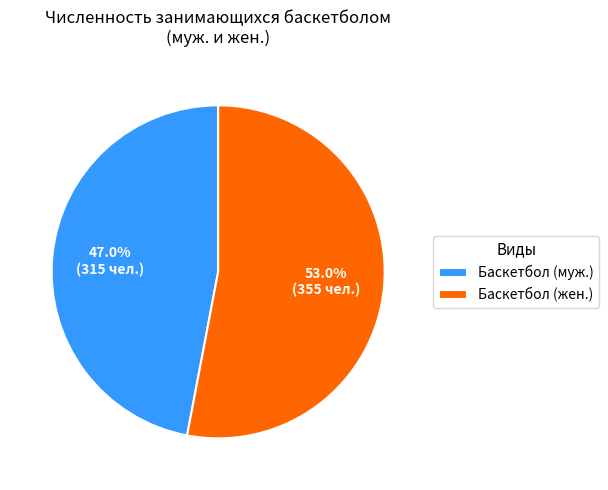

Between Баскетбол (муж.) and Баскетбол (жен.), which is larger?

Баскетбол (жен.)